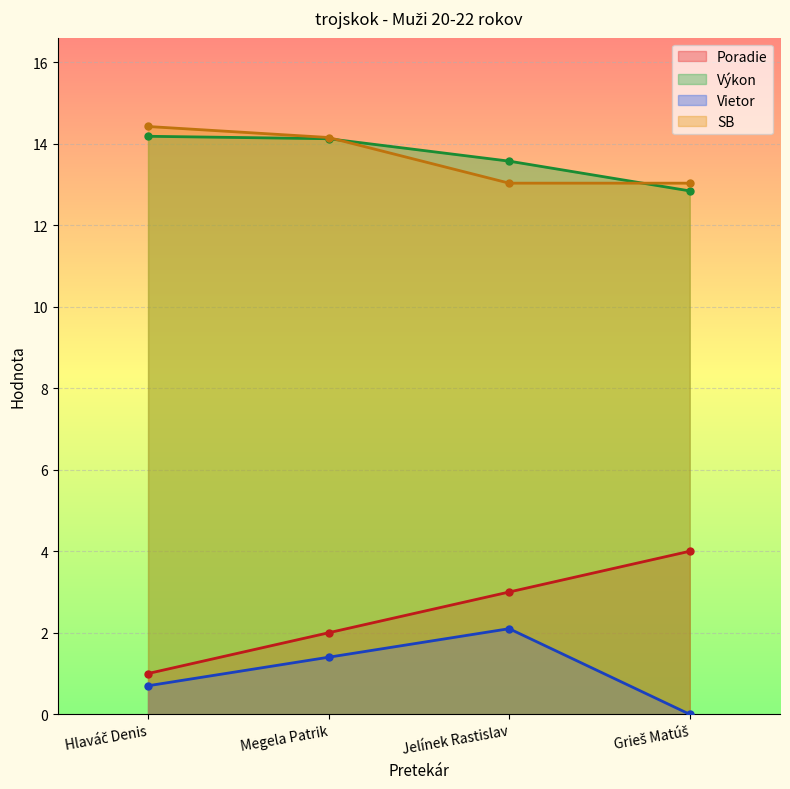

Reading left to right, what are all the values shown in this chart?

Poradie: 1.0	2.0	3.0	4.0
Výkon: 14.2	14.1	13.6	12.8
Vietor: 0.7	1.4	2.1	0.0
SB: 14.4	14.2	13.0	13.0